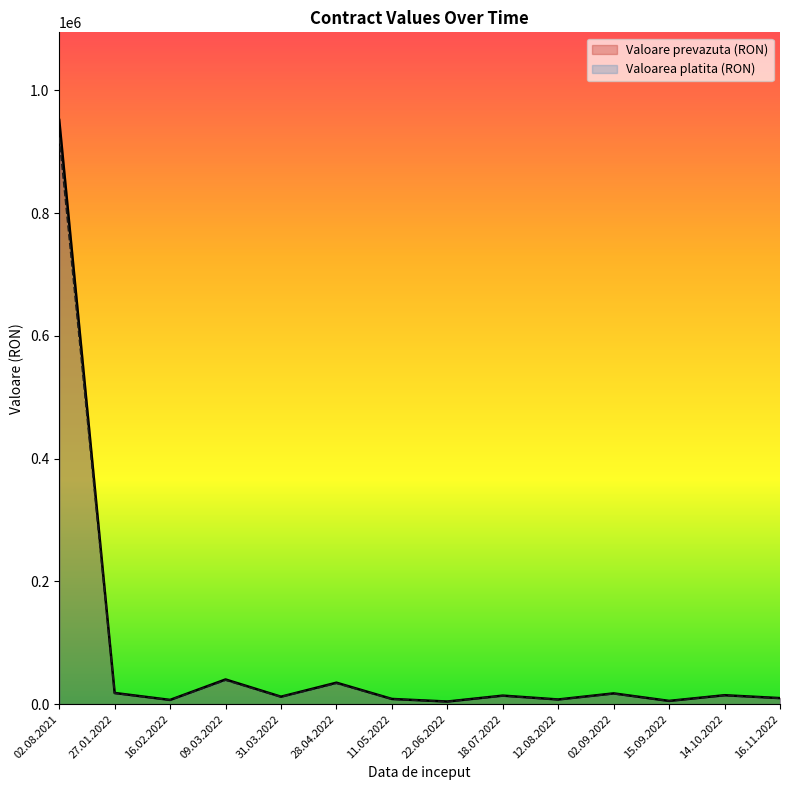

Which category has the lowest value in the Valoare prevazuta (RON) series?

22.06.2022